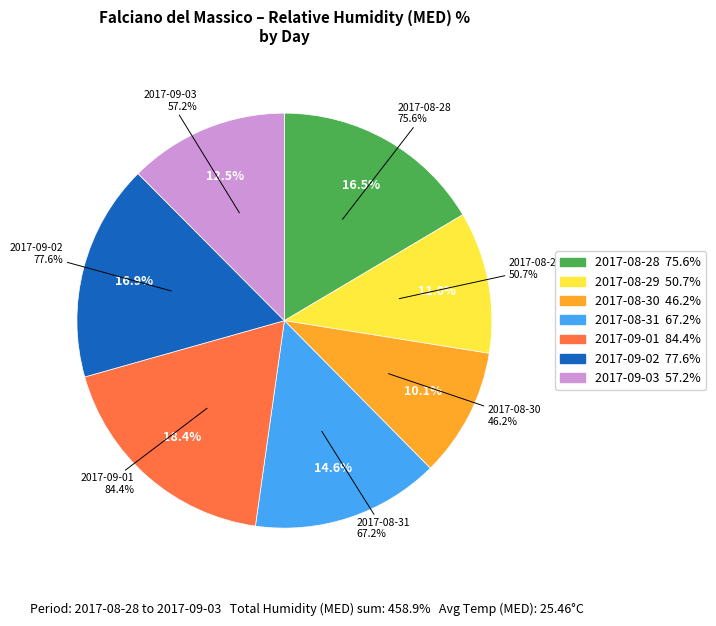

How many segments does this pie chart have?

7